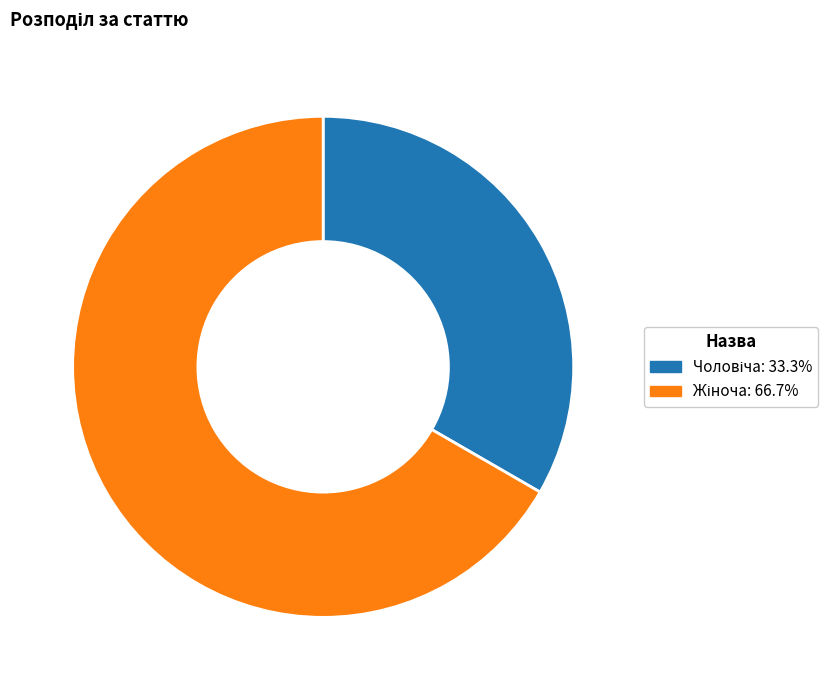

Is there a majority slice in this chart?

Yes